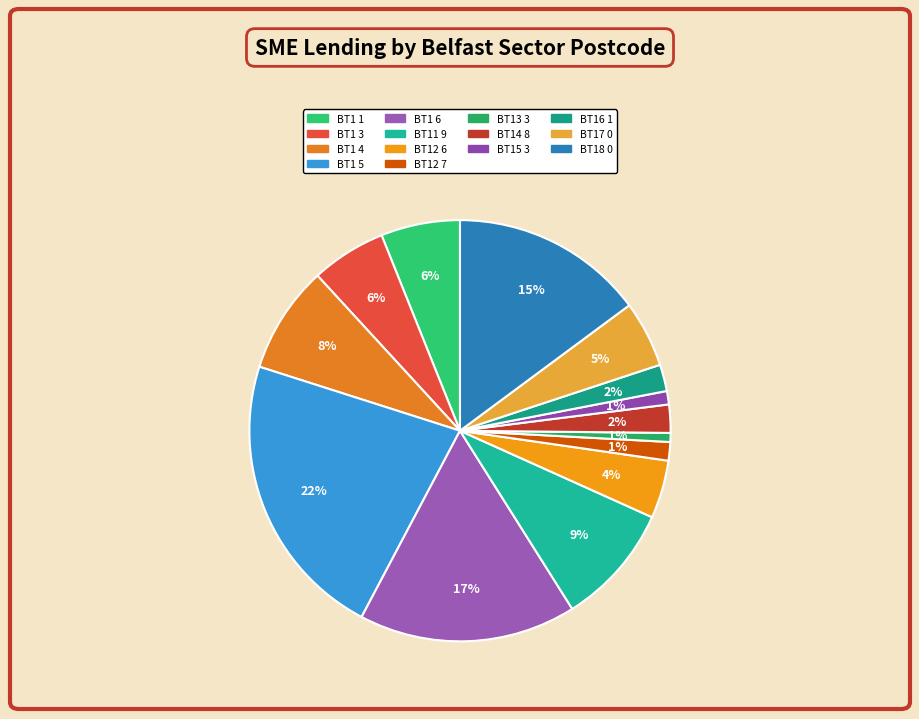

How many slices are in this pie chart?

14